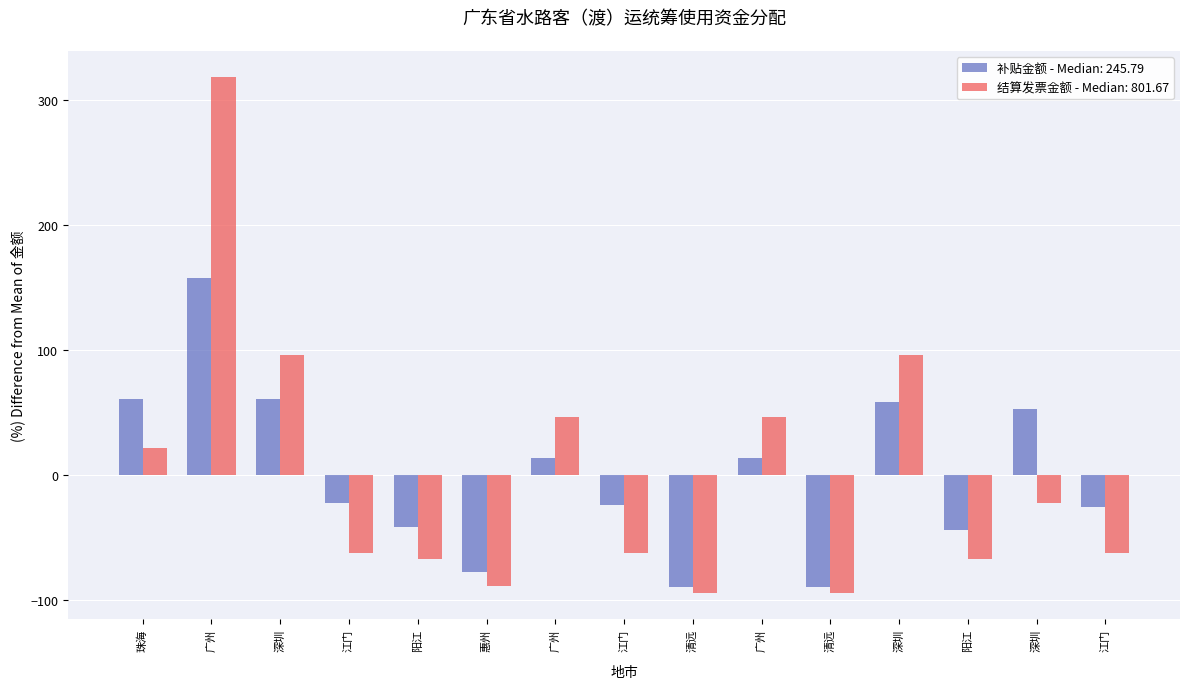

How many distinct data groups are displayed?

2